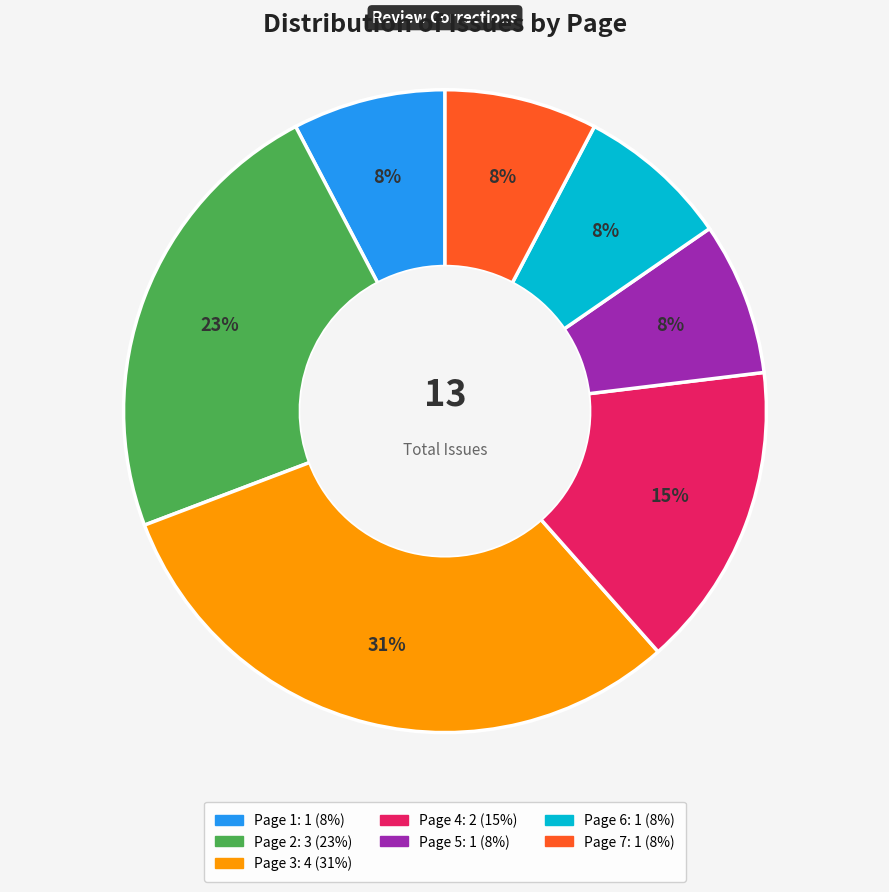

What is the ratio of the value at Page 1 to the value at Page 4?

0.5